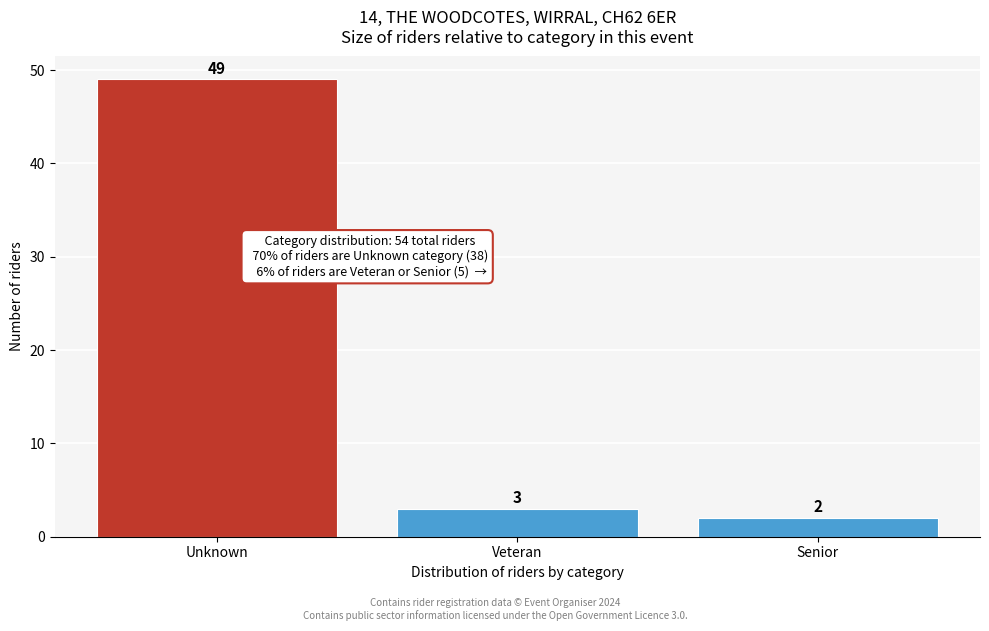

Reading left to right, list all the values displayed in this chart.

Unknown=49	Veteran=3	Senior=2